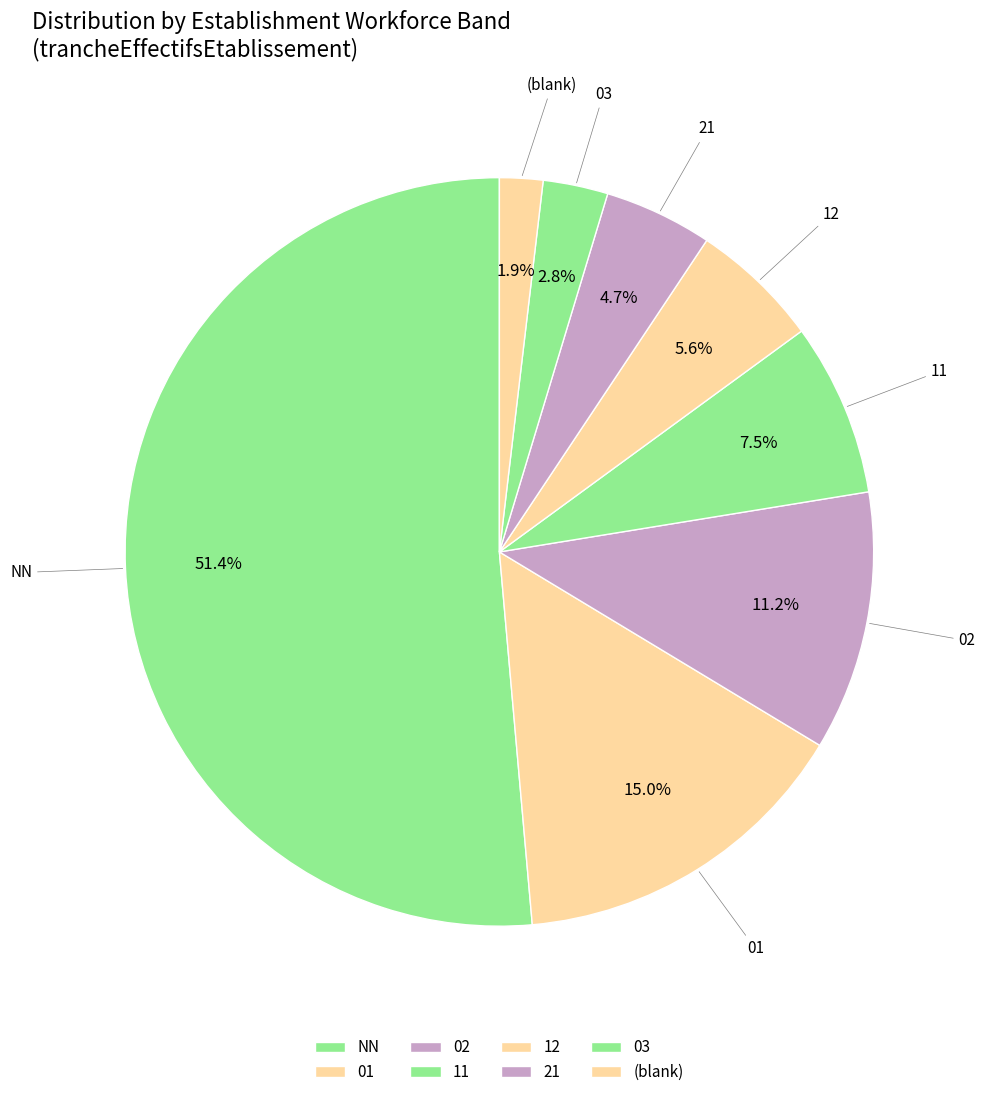

How many slices are in this pie chart?

8